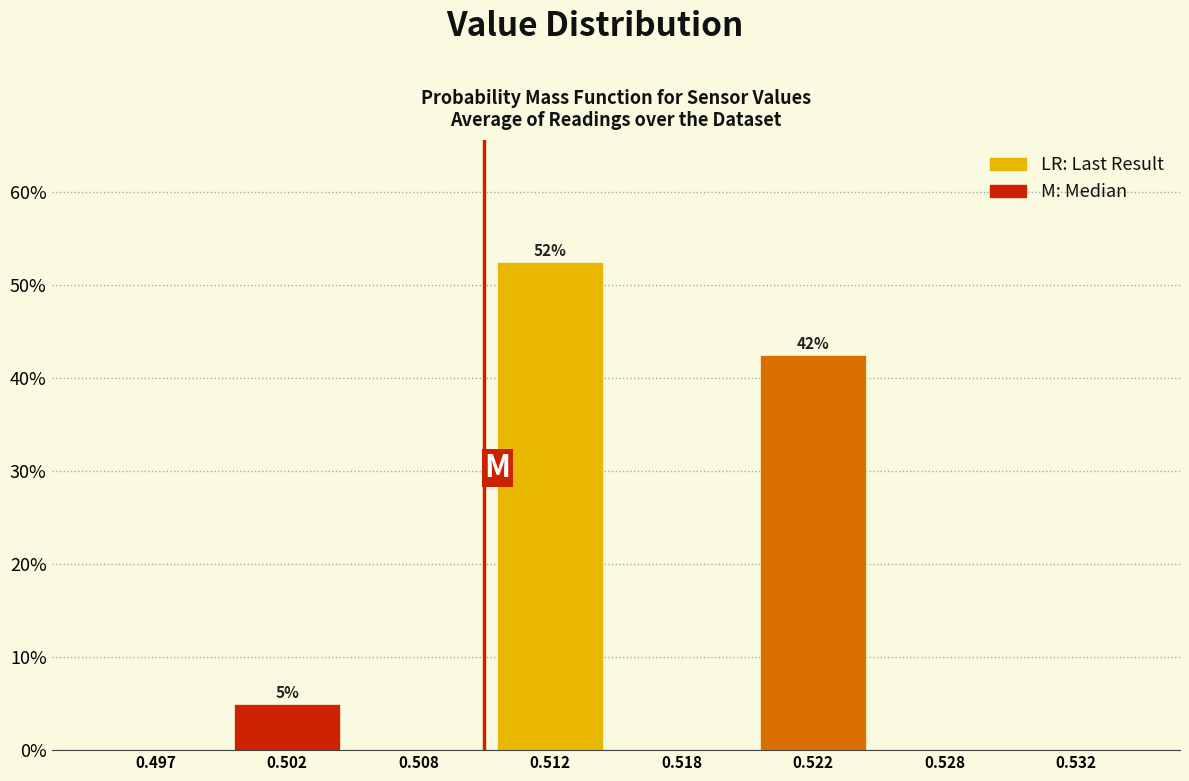

Reading left to right, what are all the values shown in this chart?

0.497=0.0	0.502=5.0	0.508=0.0	0.512=52.5	0.518=0.0	0.522=42.5	0.528=0.0	0.532=0.0